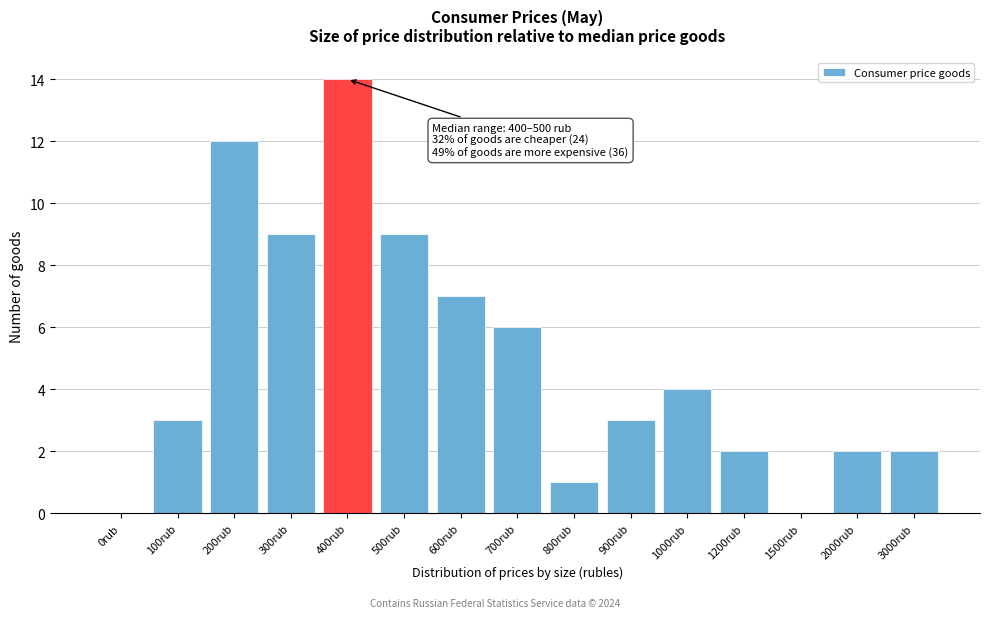

Reading left to right, transcribe all the data shown in this chart.

0rub=0	100rub=3	200rub=12	300rub=9	400rub=14	500rub=9	600rub=7	700rub=6	800rub=1	900rub=3	1000rub=4	1200rub=2	1500rub=0	2000rub=2	3000rub=2